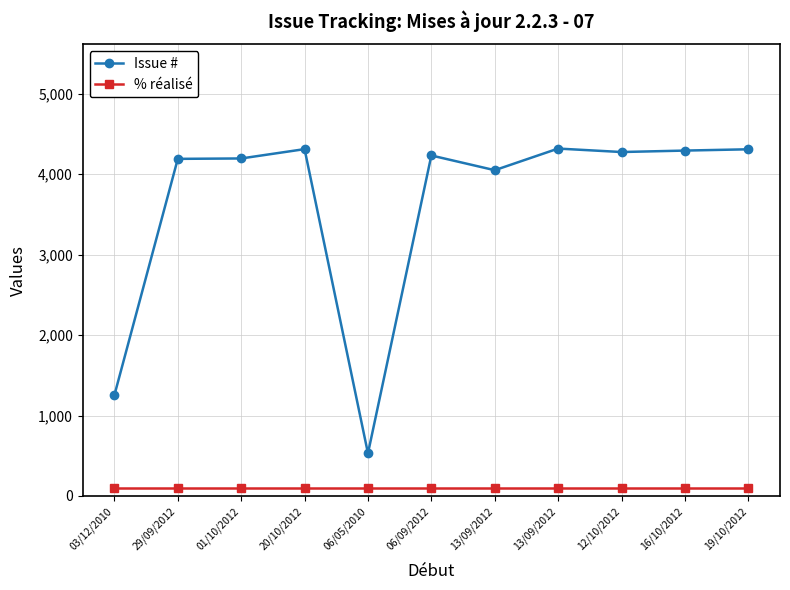

How many distinct data groups are displayed?

2